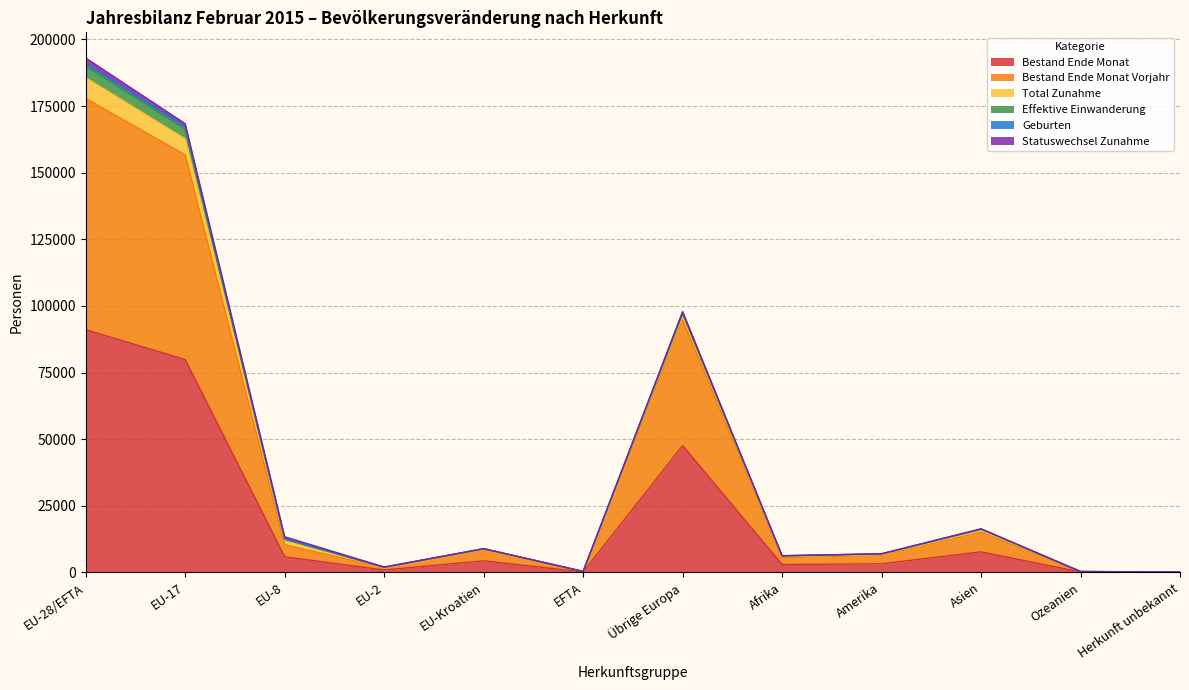

True or false: Bestand Ende Monat and Bestand Ende Monat Vorjahr cross at least once.

False